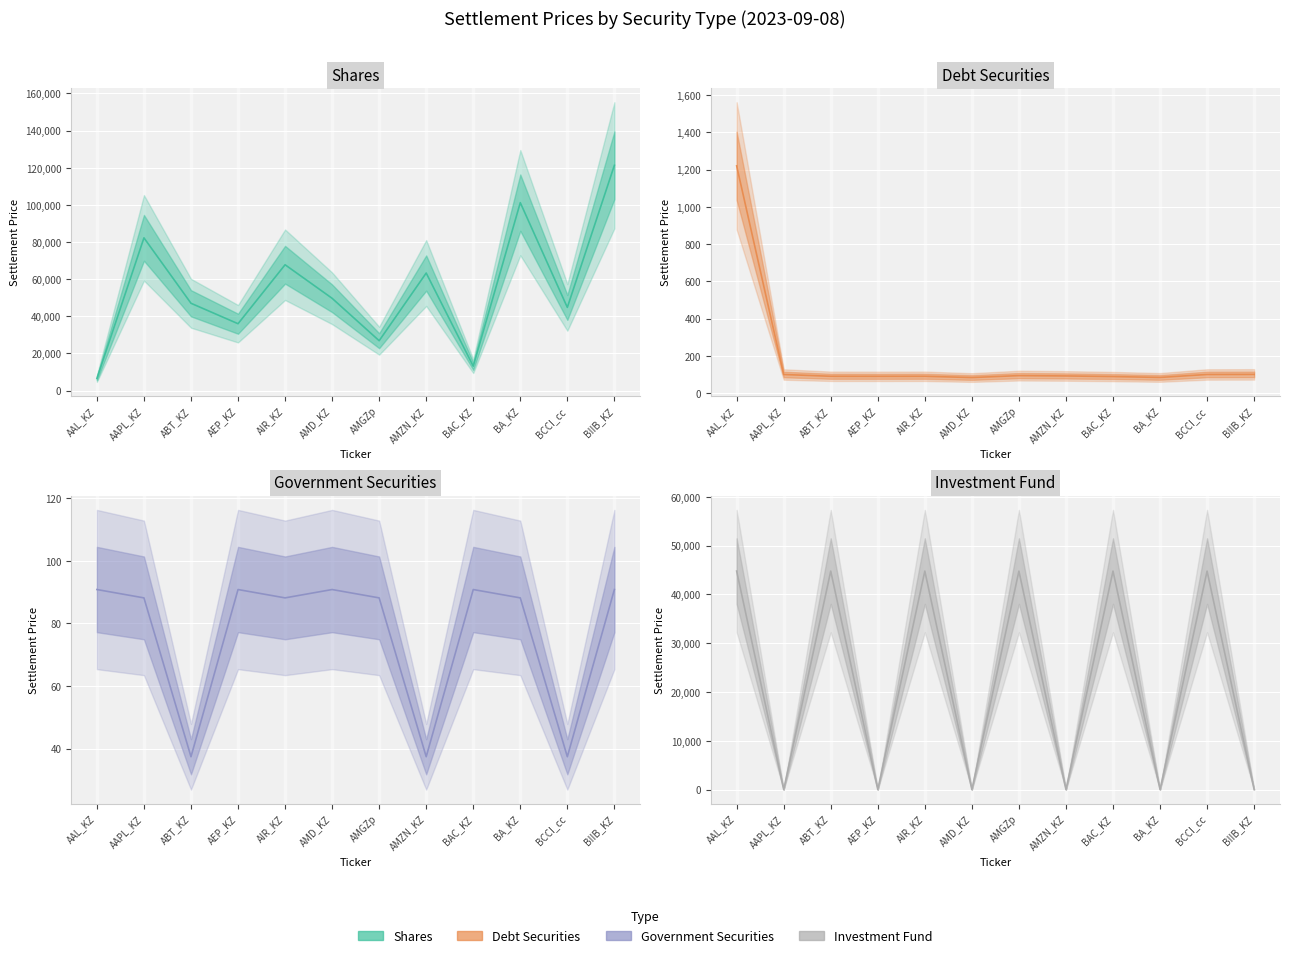

True or false: debt_securities has a value of 125.4 at BA_KZ.

False